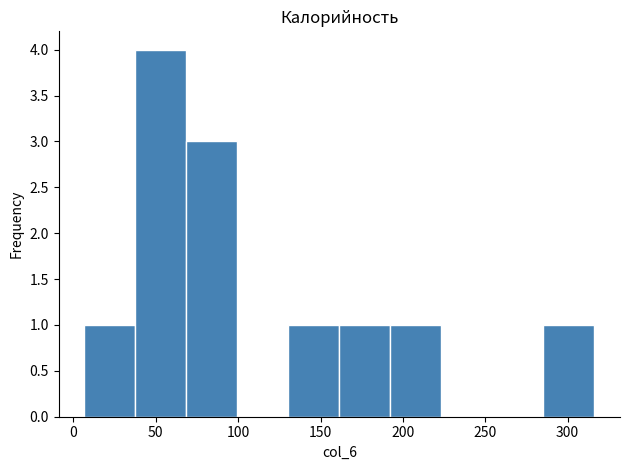

Which range on the x-axis has the tallest bar?

40 to 70